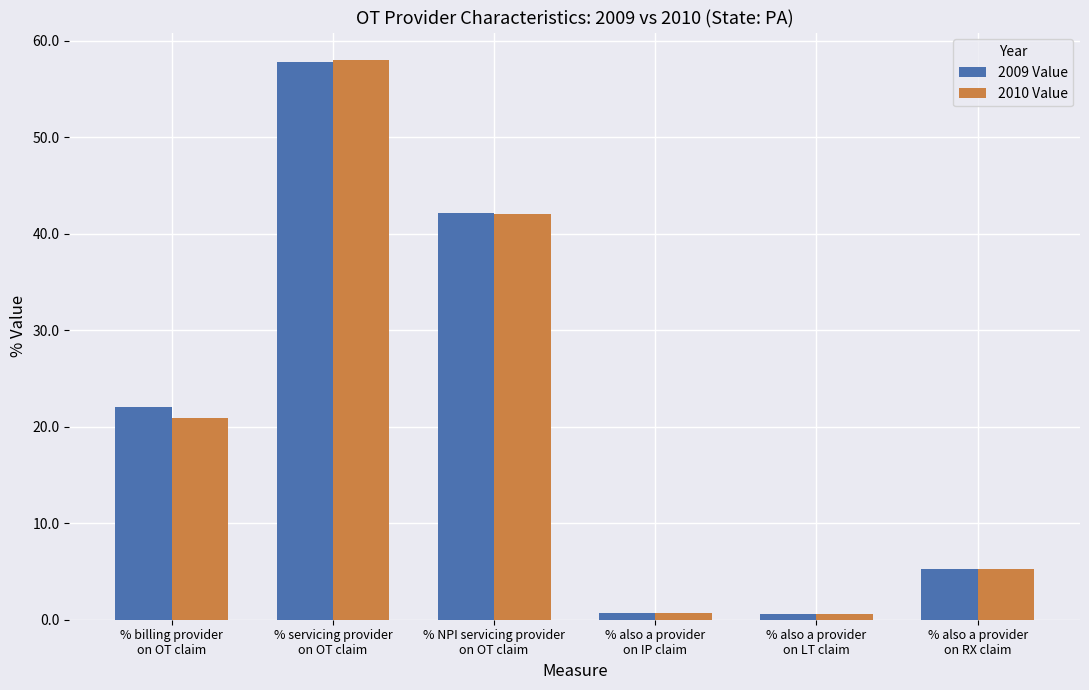

What is the approximate value of 2010 Value at % also a provider
on IP claim?

0.7